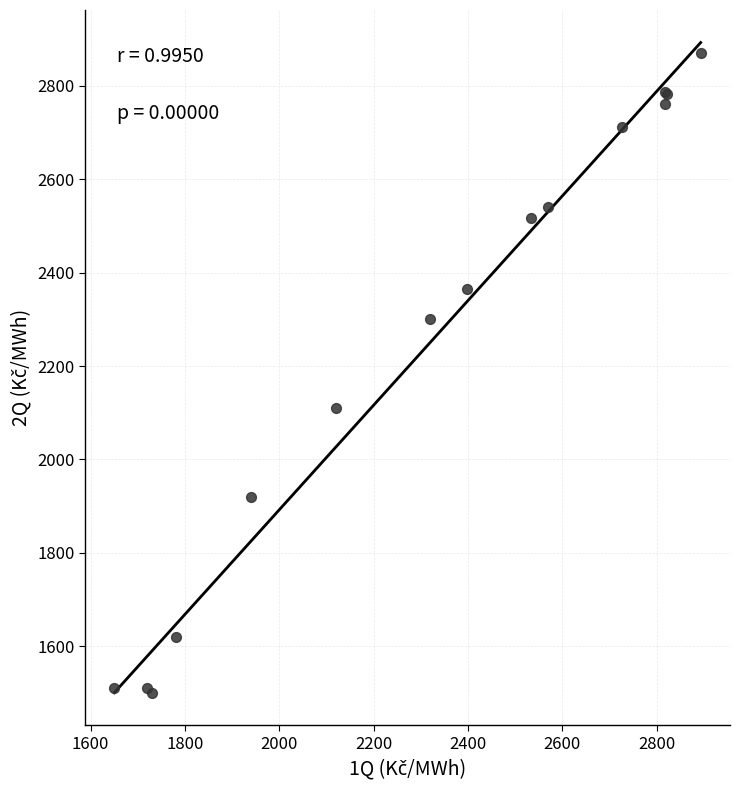

What Y value in the scatter plot is closest to 2184?

2110.0